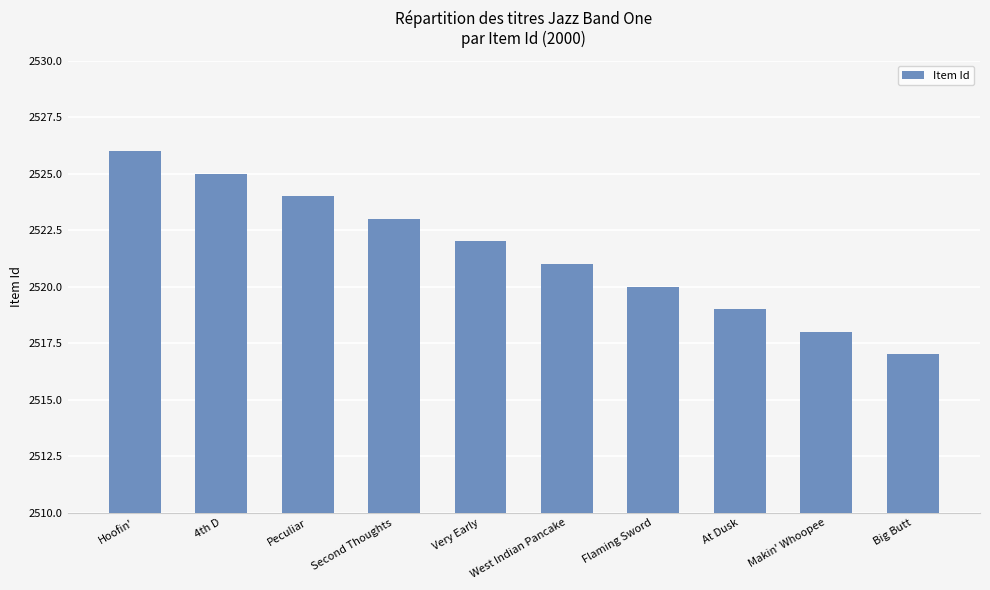

Which category has the lowest value across all series?

Big Butt